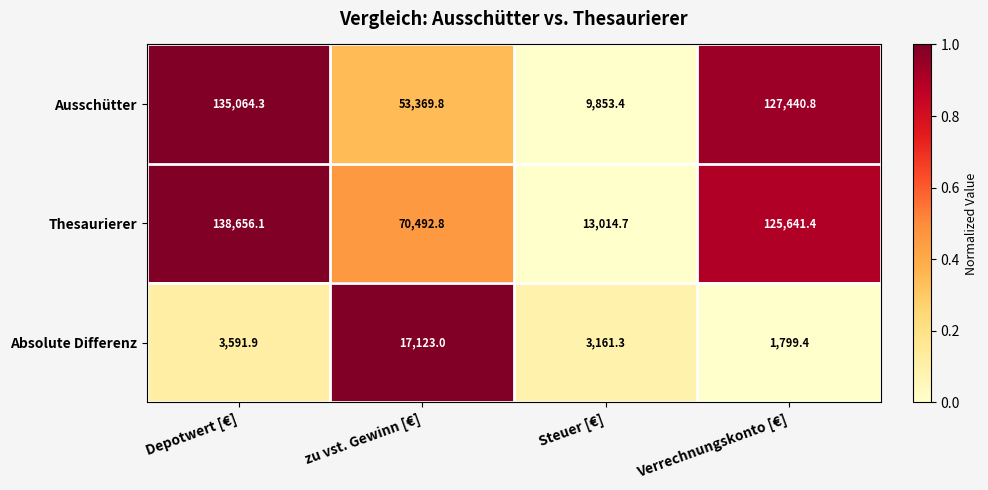

What is the smallest value displayed?

1799.4